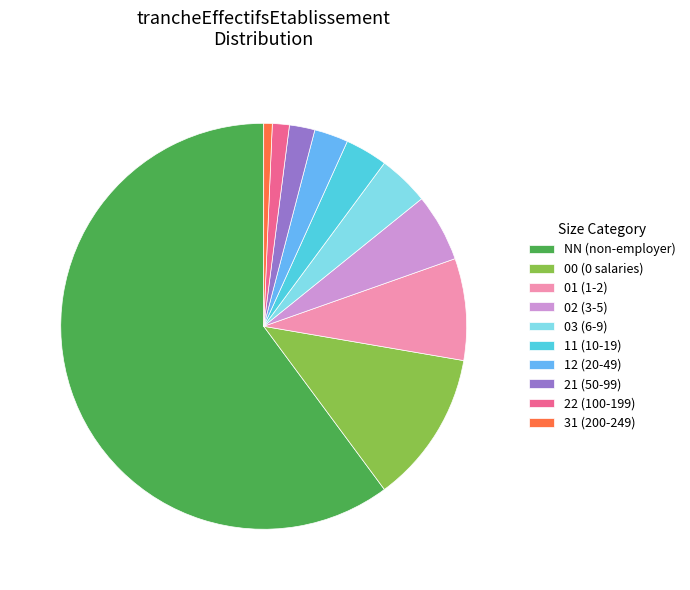

Is there a majority slice in this chart?

Yes